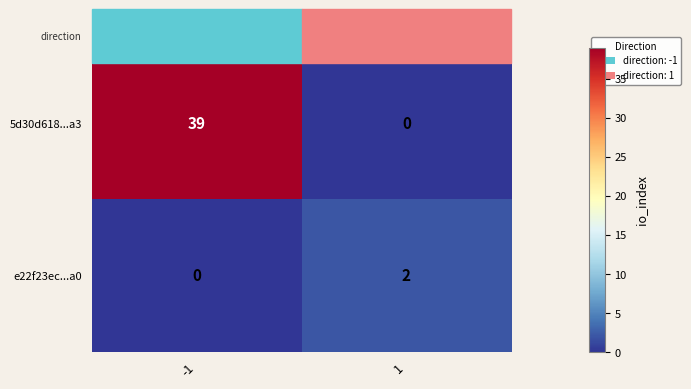

List the series in order of their peak value, lowest first.

e22f23ec...a0, 5d30d618...a3